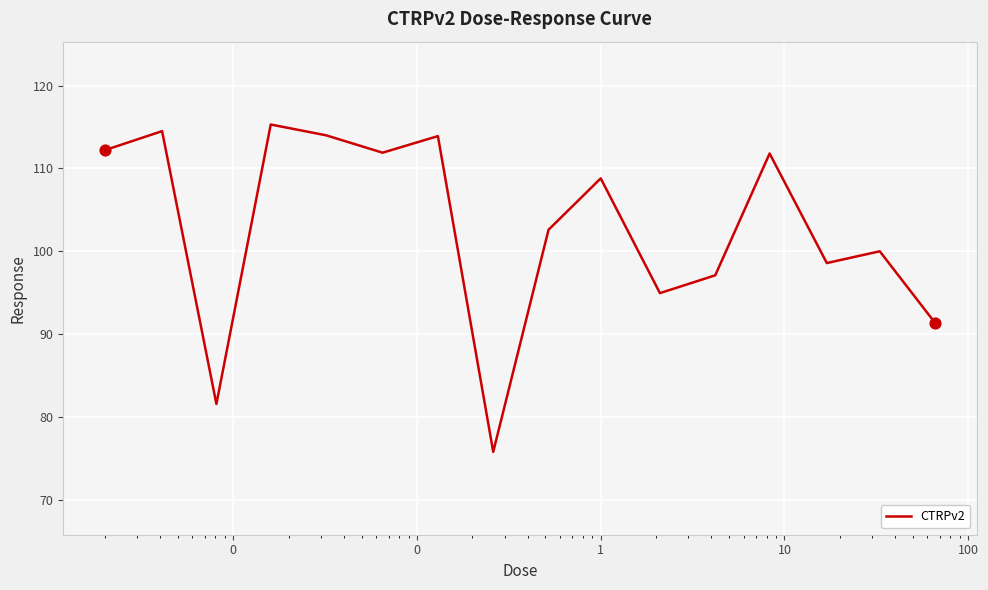

What is the minimum value shown in the chart?

75.8